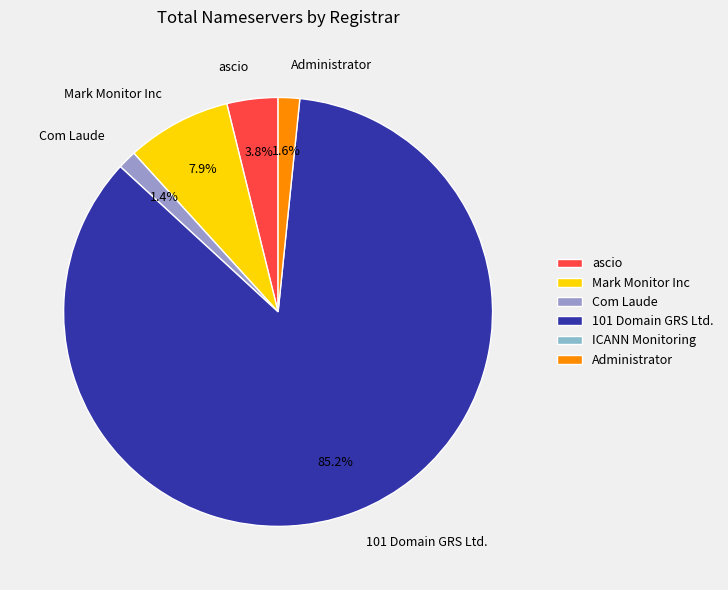

True or false: Administrator accounts for 2% of the total.

True